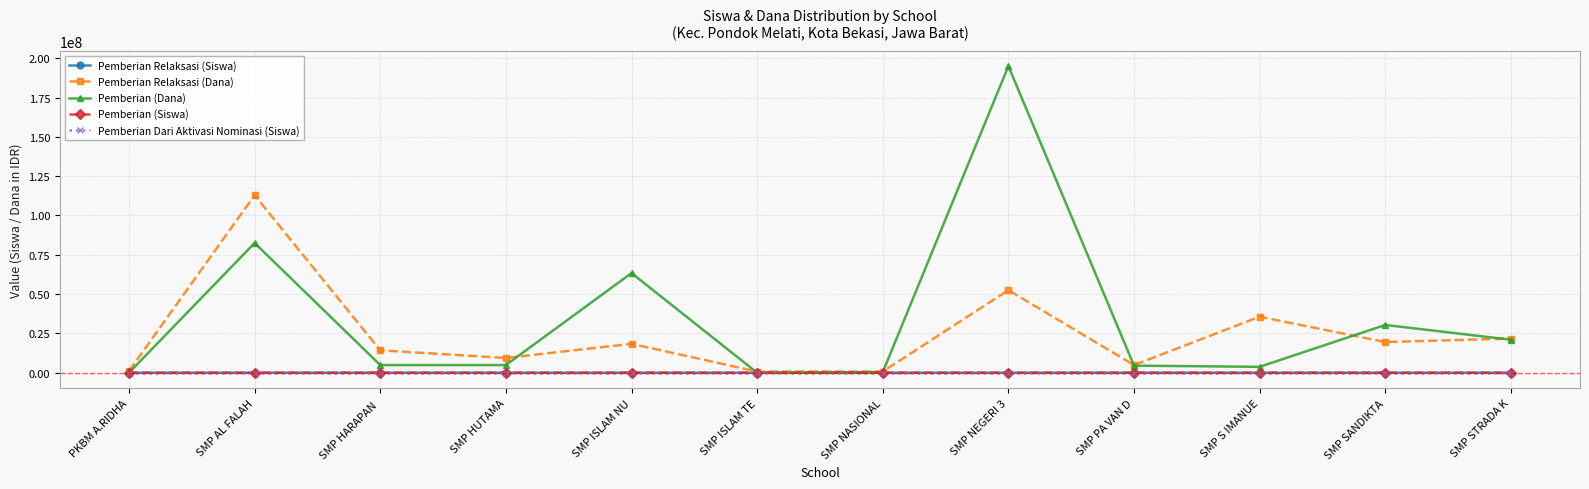

Count the number of data series in this chart.

5